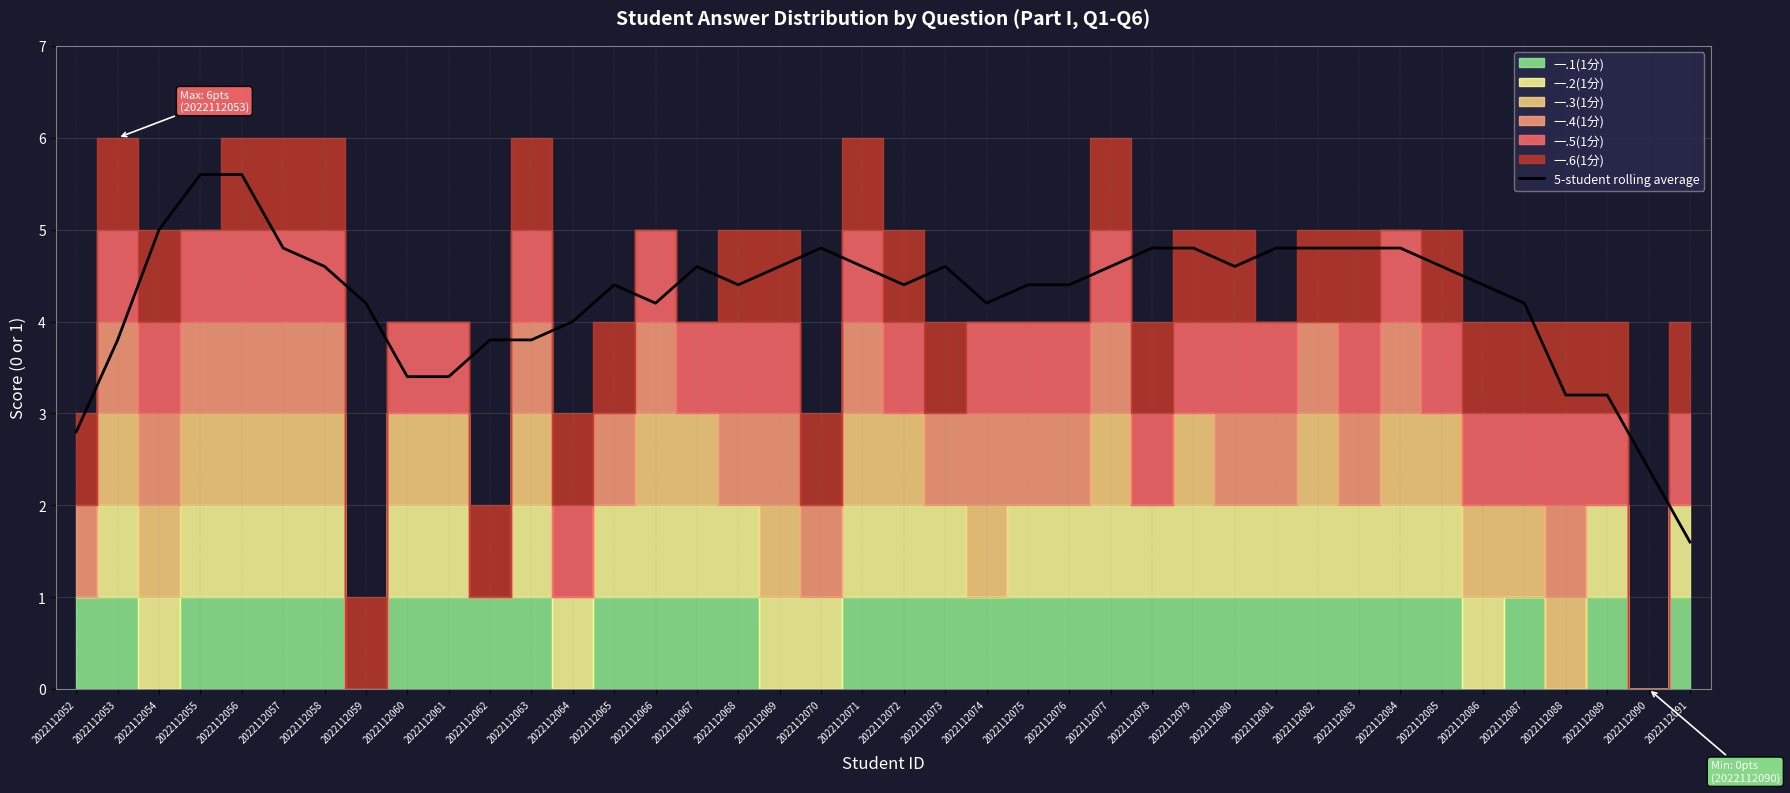

Where is the first local maximum?

2022112065